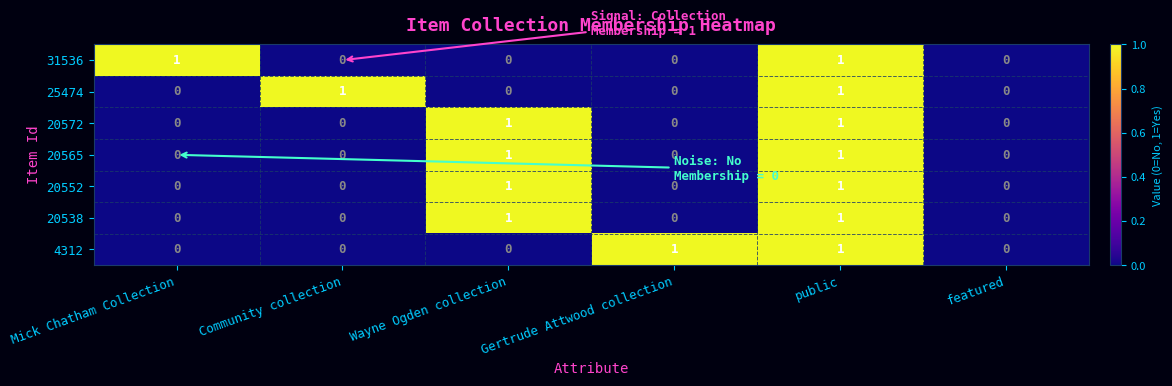

Is it true that 4312 equals 0 at Community collection?

True